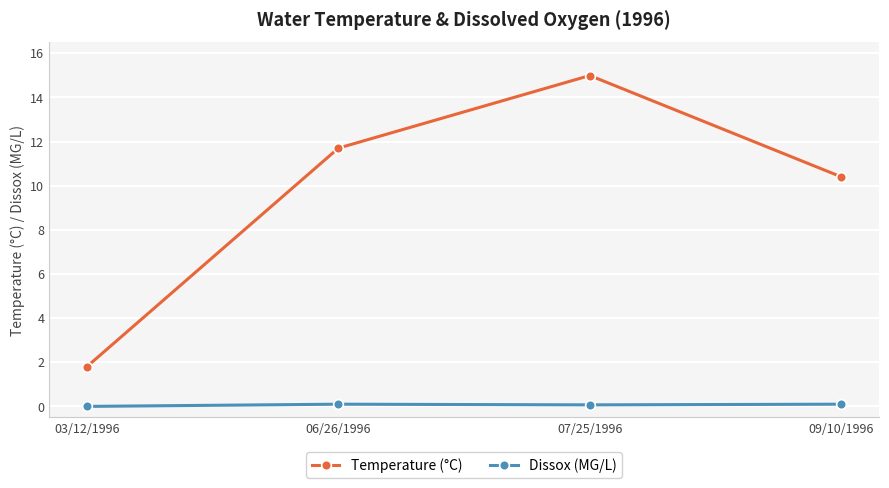

True or false: Dissox (MG/L) has more than 2 points higher than both neighbors.

False